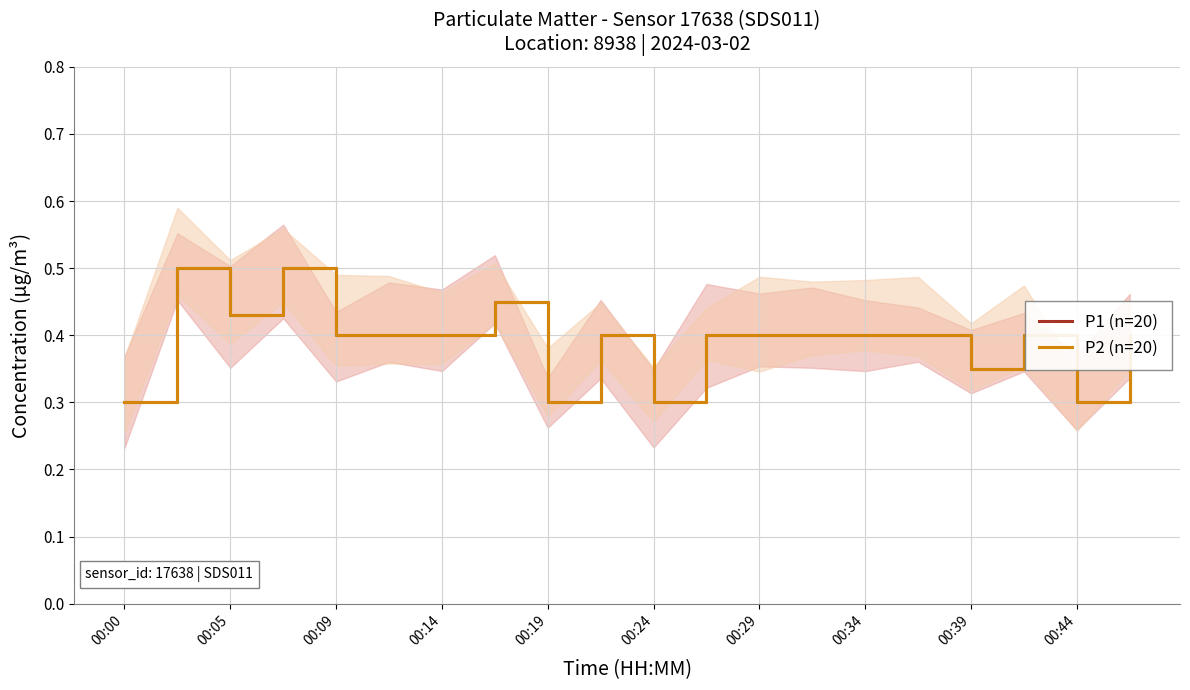

What is the sum of all P1 (n=20) values?

7.8